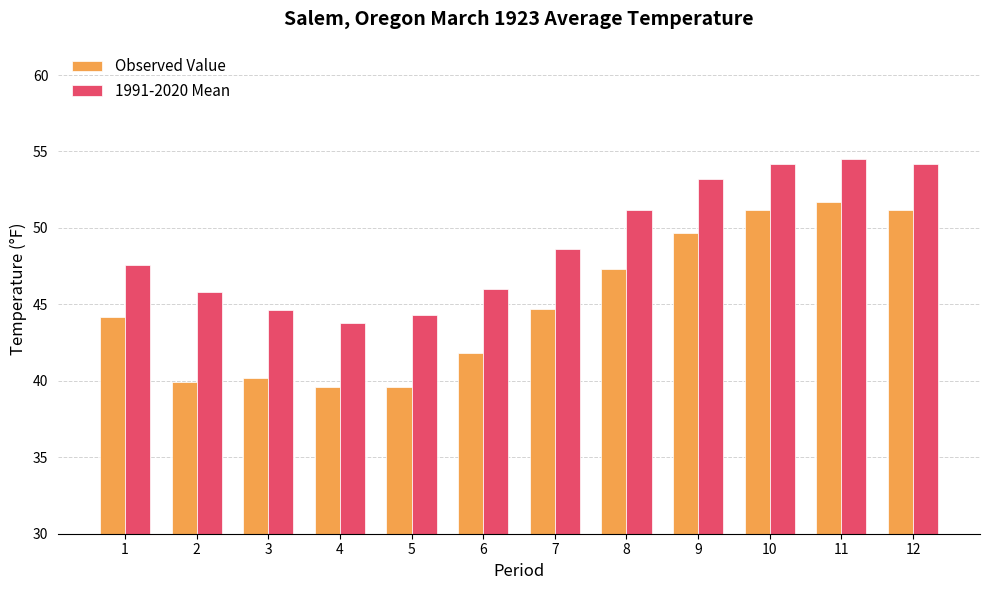

Is the value of 1991-2020 Mean at 7 greater than the value of Observed Value at 2?

Yes